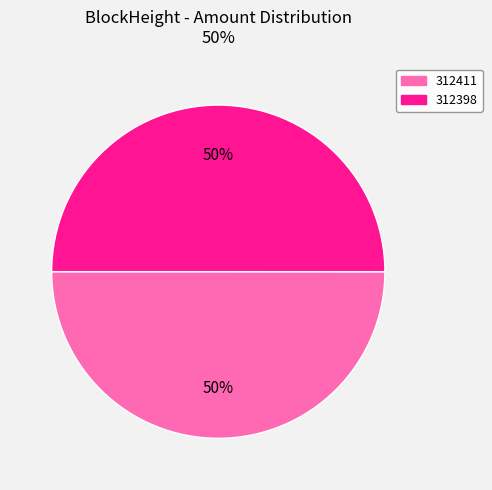

To the nearest percent, what is the combined percentage of 312398 and 312411?

100%